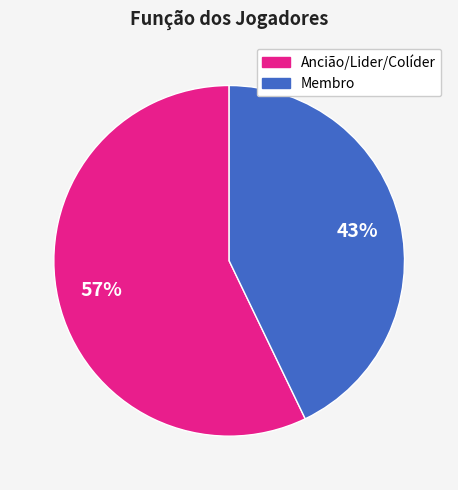

How many segments does this pie chart have?

2